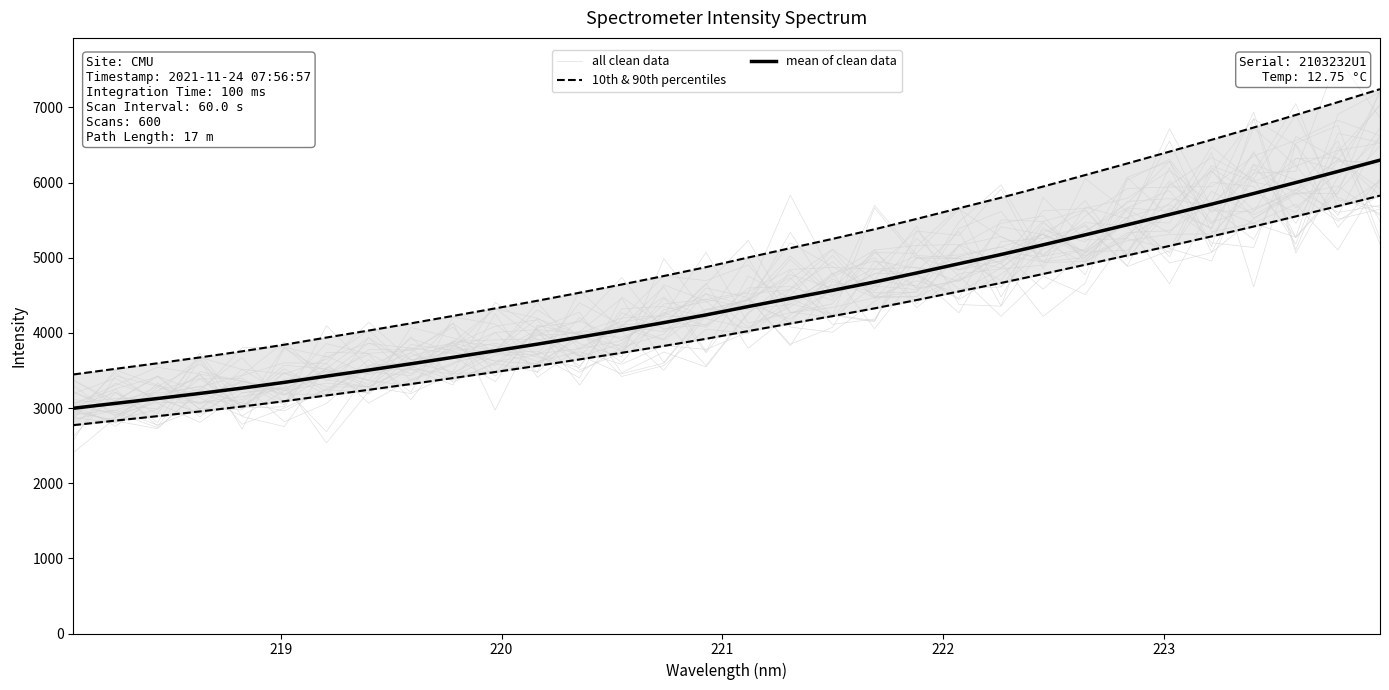

What is the label of the 2nd point from the left?

219